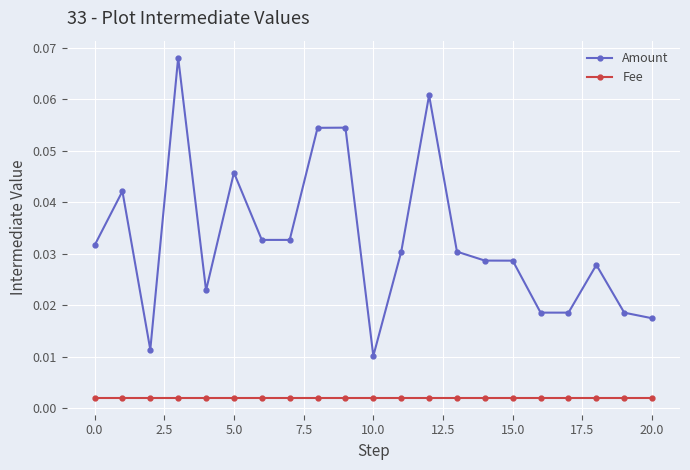

Rank the series by their maximum value, from lowest to highest.

Fee, Amount